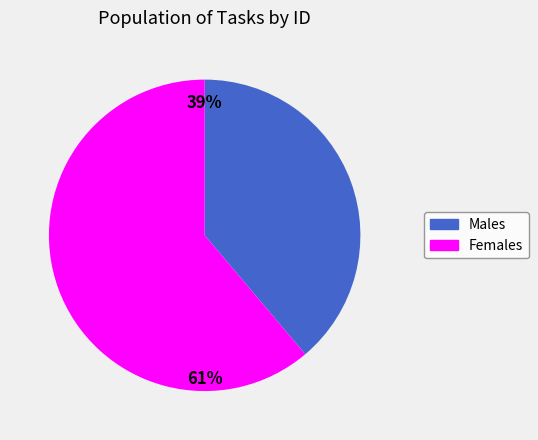

Is there any slice that represents more than half of the pie?

Yes